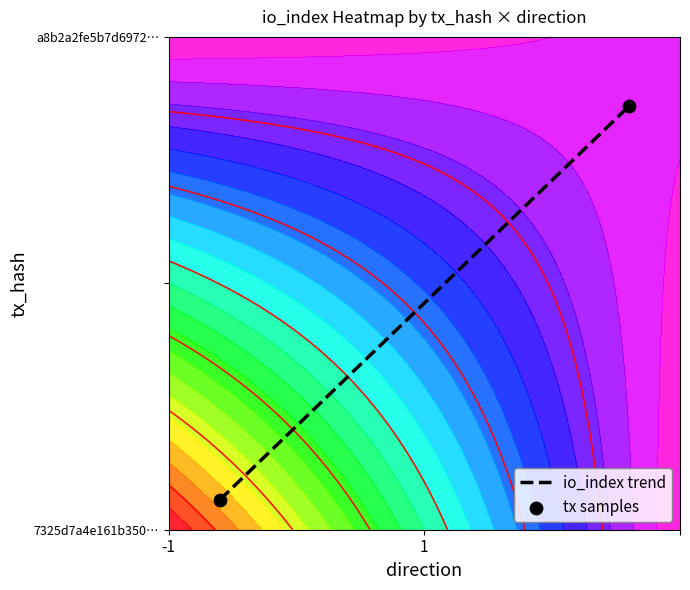

How many categories are shown in the chart?

2